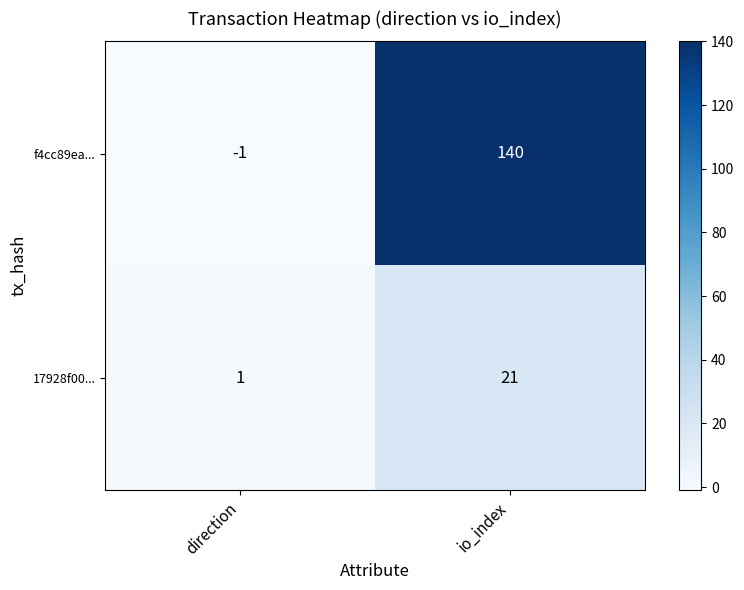

What is the sum of all f4cc89ea... values?

139